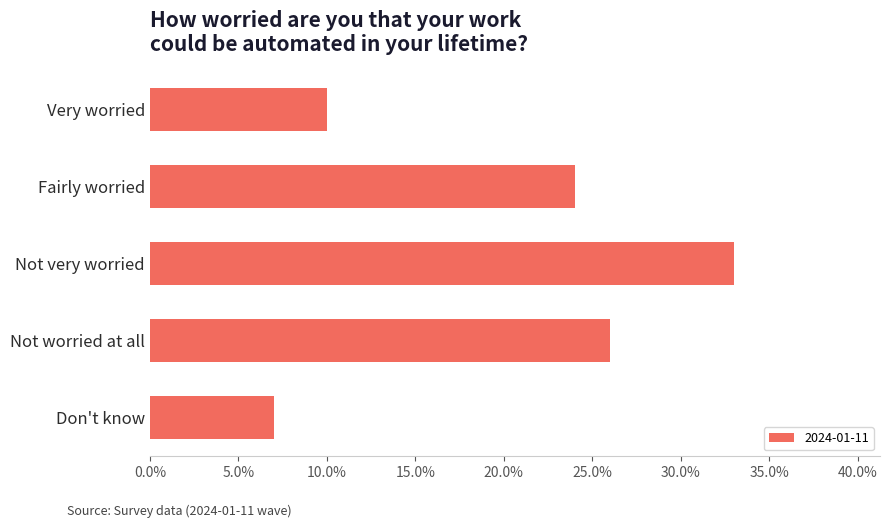

At which category does the chart reach its minimum across all series?

Don't know